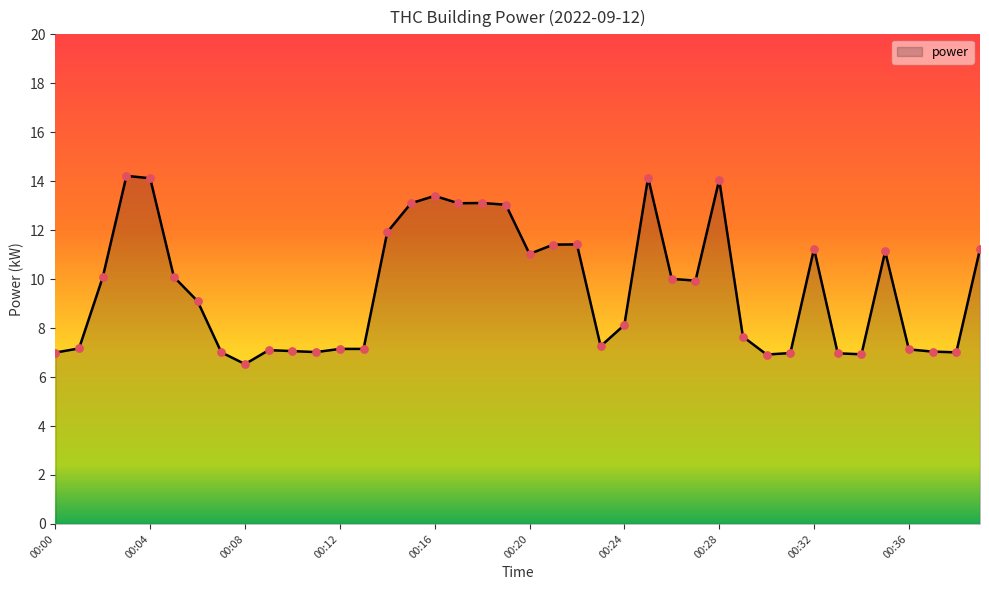

What is the difference between the maximum and minimum values?

7.7